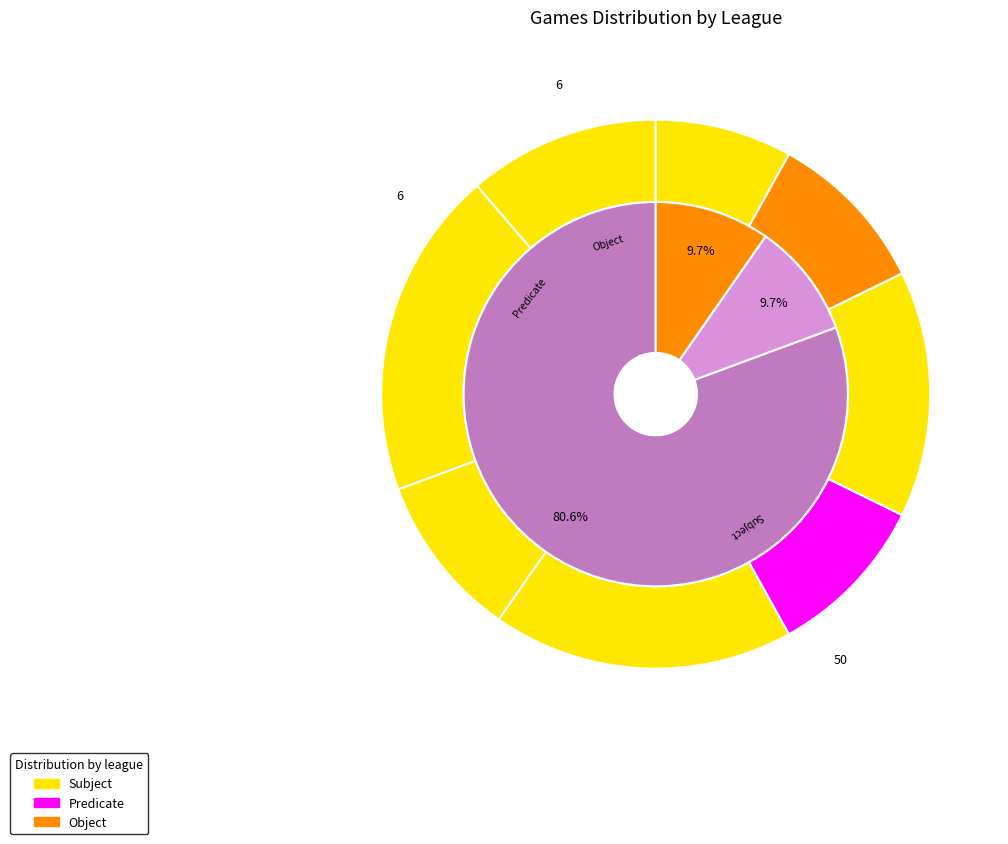

True or false: קט סל א כרמל accounts for 1% of the total.

False